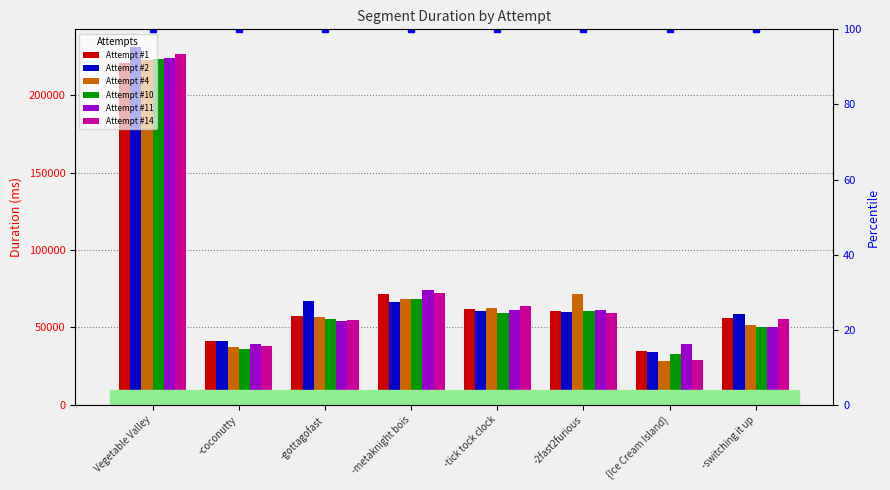

Which series has the widest spread of values?

Attempt #14